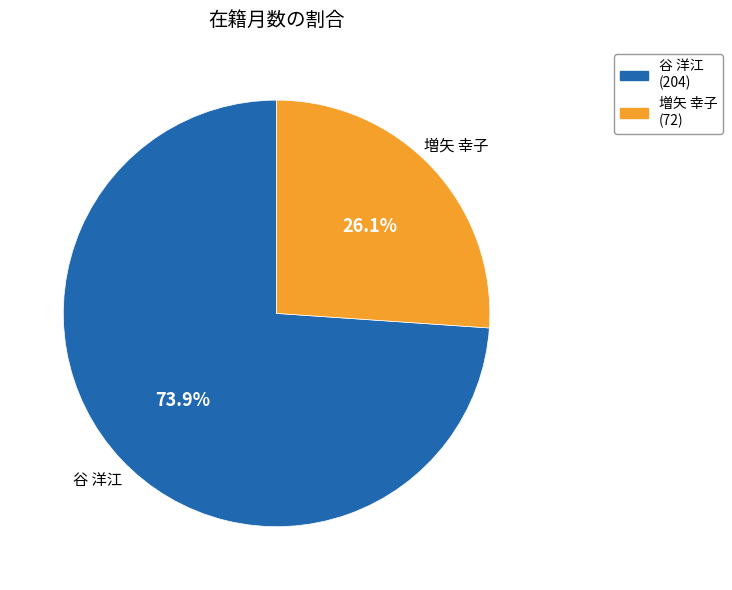

What percentage do 谷 洋江 and 増矢 幸子 together represent?

100.0%